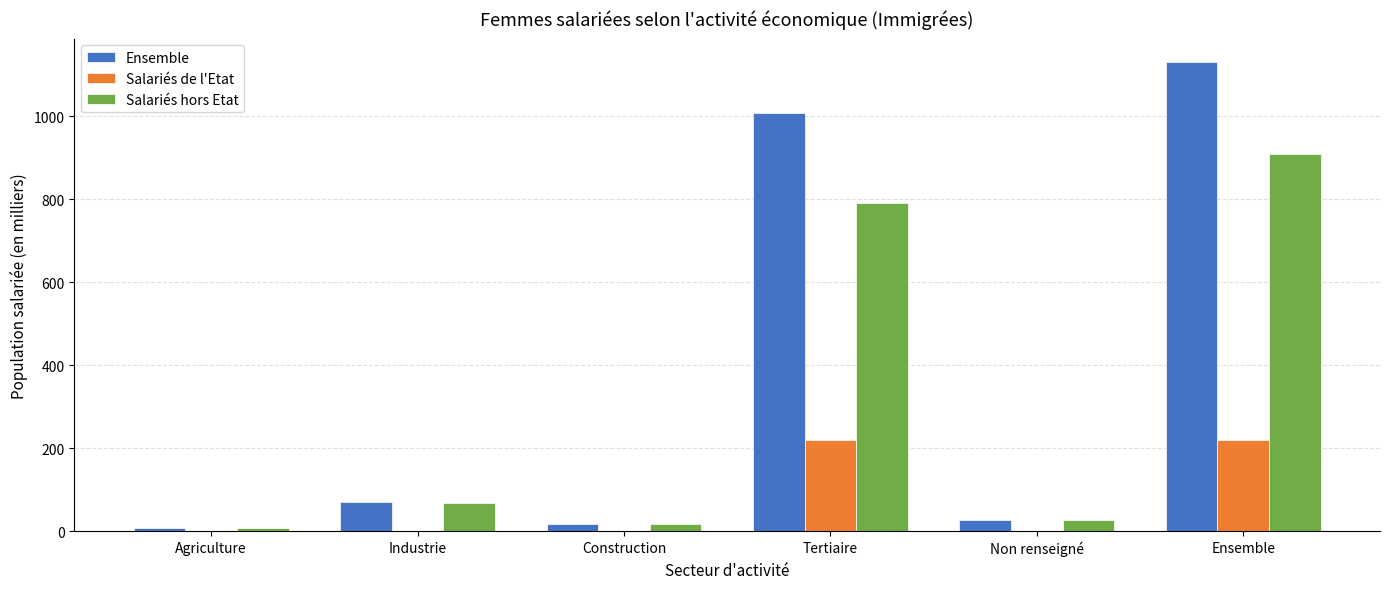

Does the chart contain stacked bars?

No